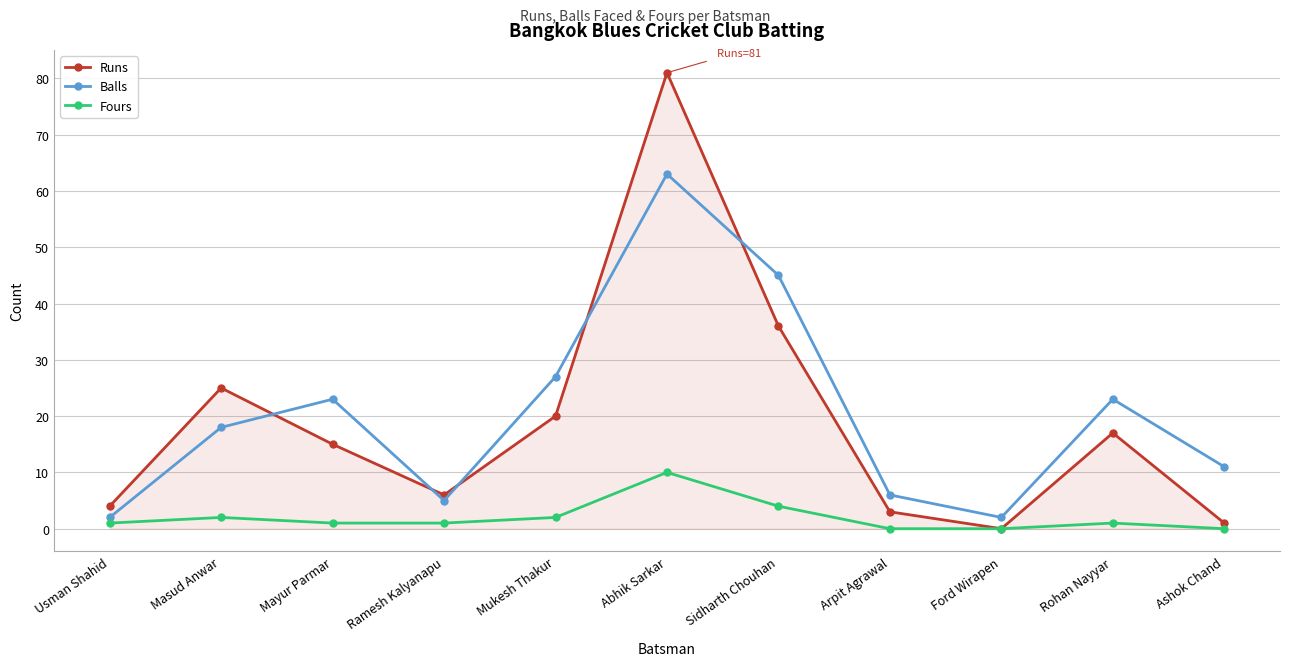

How many data points does each series have?

11